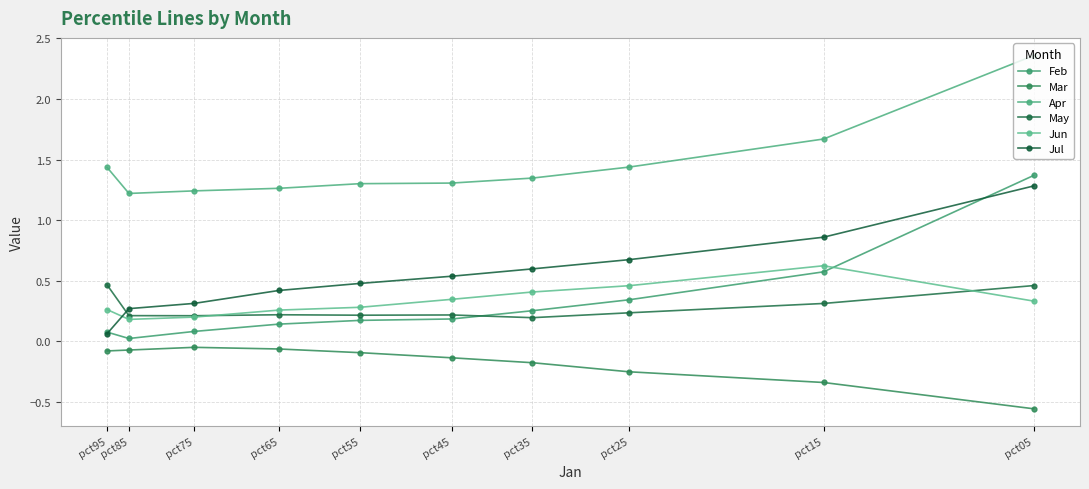

Which category has the highest value in the Jul series?

pct05